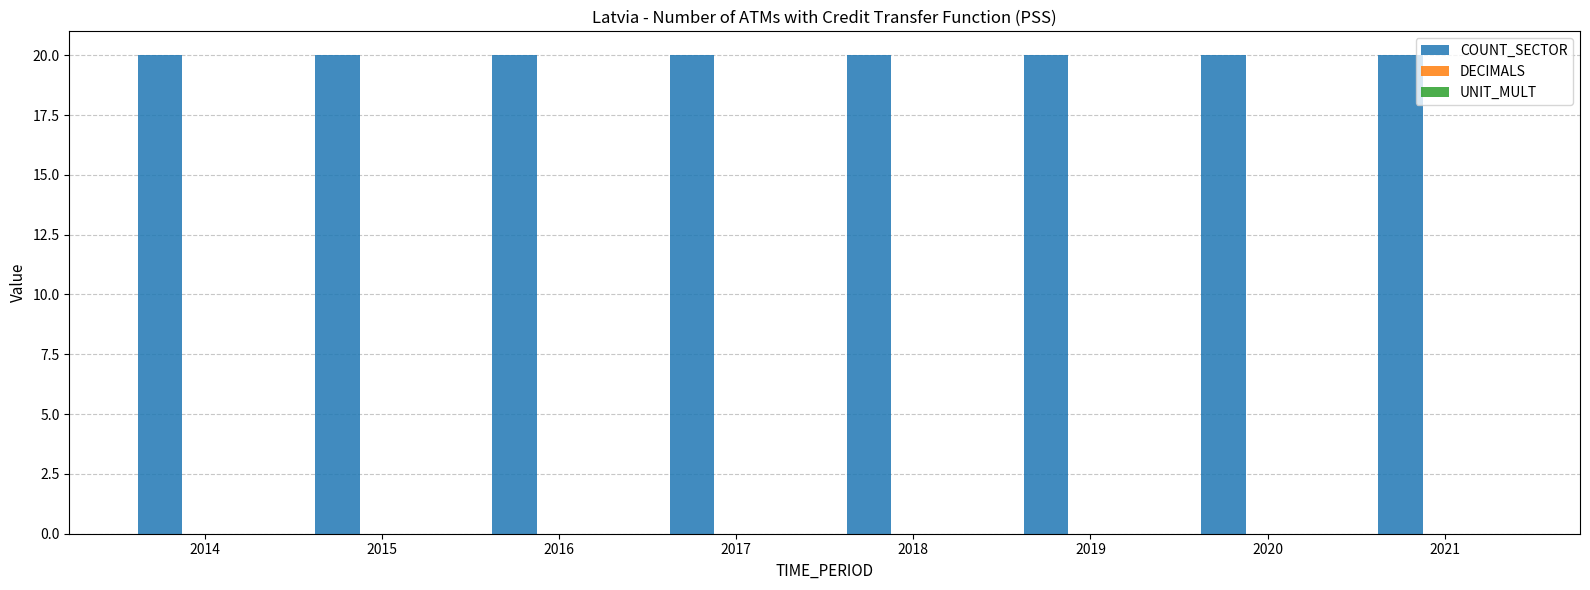

Rank the series by their maximum value, from highest to lowest.

COUNT_SECTOR, DECIMALS, UNIT_MULT